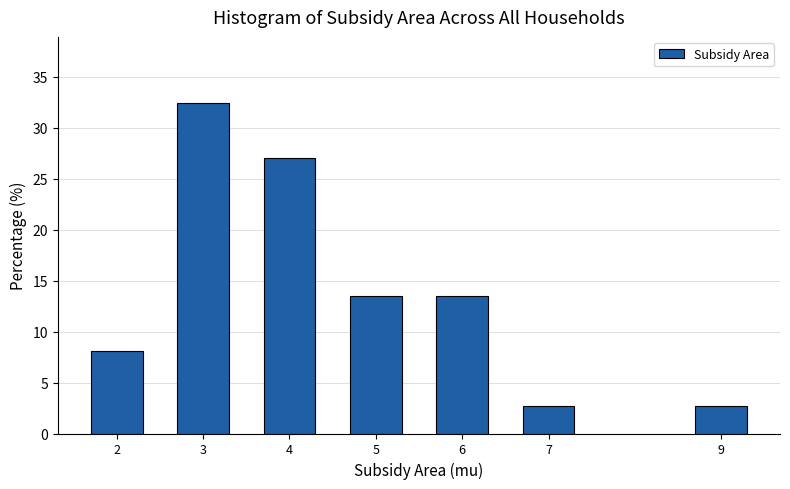

Reading right to left, list all the values displayed in this chart.

2.7	2.7	13.5	13.5	27.0	32.4	8.1